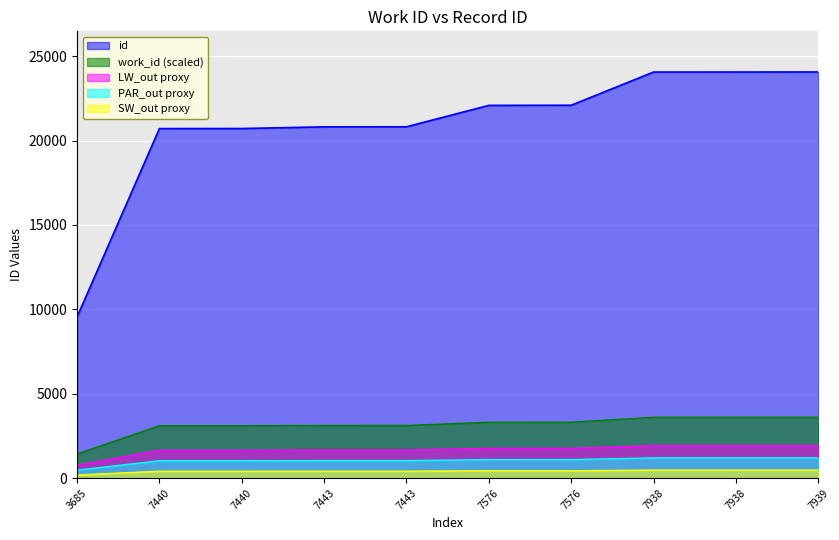

How many series are shown in this chart?

5